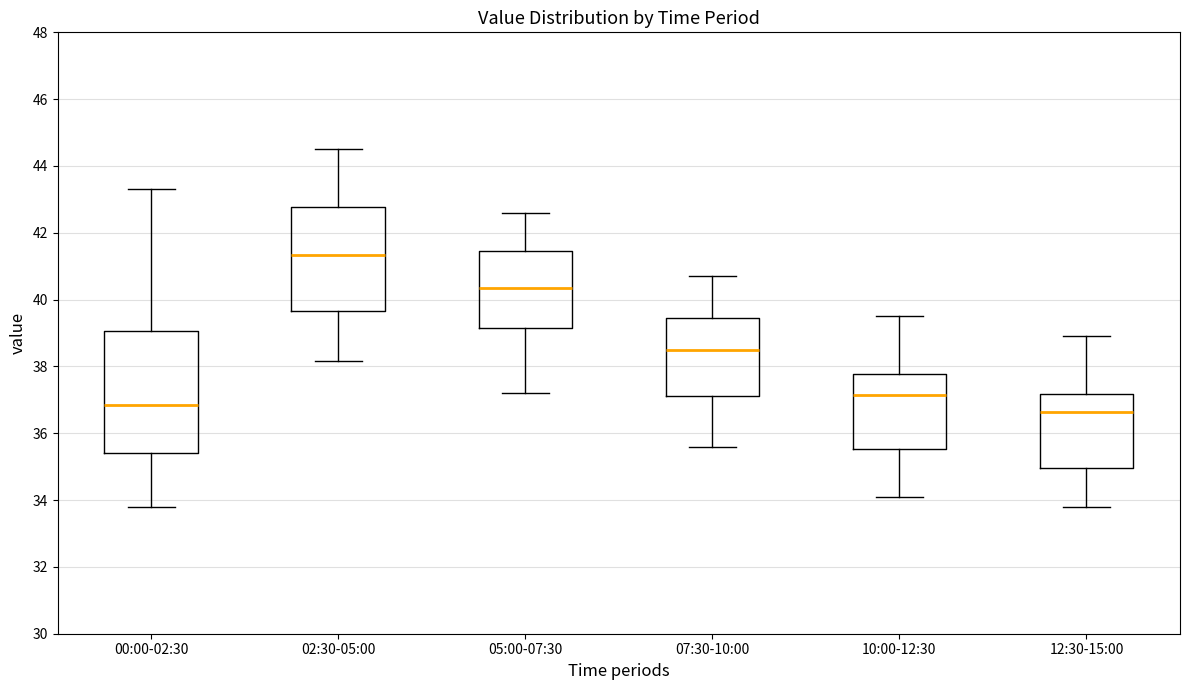

Reading left to right, read every box against the y-axis: the position of its median line, the range the box covers, and the ends of its whiskers. The values are not printed on the chart, so give them approximately, as read against the axis.

00:00-02:30: median 36.8, box 35.4 to 39.0, whiskers 33.8 to 43.4
02:30-05:00: median 41.4, box 39.6 to 42.8, whiskers 38.2 to 44.6
05:00-07:30: median 40.4, box 39.2 to 41.4, whiskers 37.2 to 42.6
07:30-10:00: median 38.6, box 37.2 to 39.4, whiskers 35.6 to 40.8
10:00-12:30: median 37.2, box 35.6 to 37.8, whiskers 34.2 to 39.6
12:30-15:00: median 36.6, box 35.0 to 37.2, whiskers 33.8 to 39.0